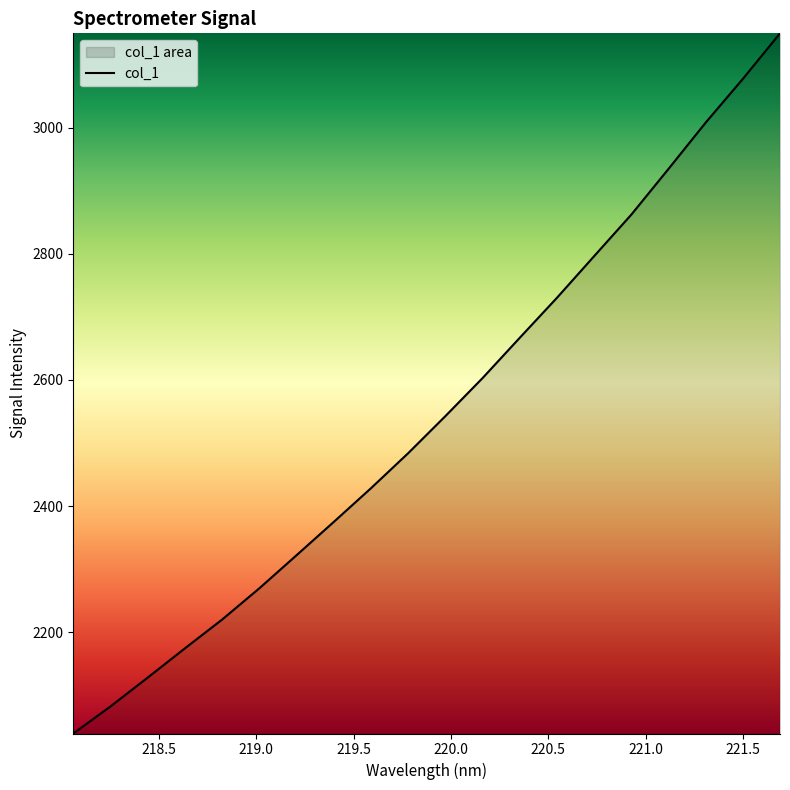

Rank the categories by value from highest to lowest.

221.6902, 221.4993, 221.3083, 221.1174, 220.9264, 220.7354, 220.5444, 220.3533, 220.1623, 219.9712, 219.7801, 219.589, 219.3979, 219.2067, 219.0156, 218.8244, 218.6332, 218.442, 218.2508, 218.0596